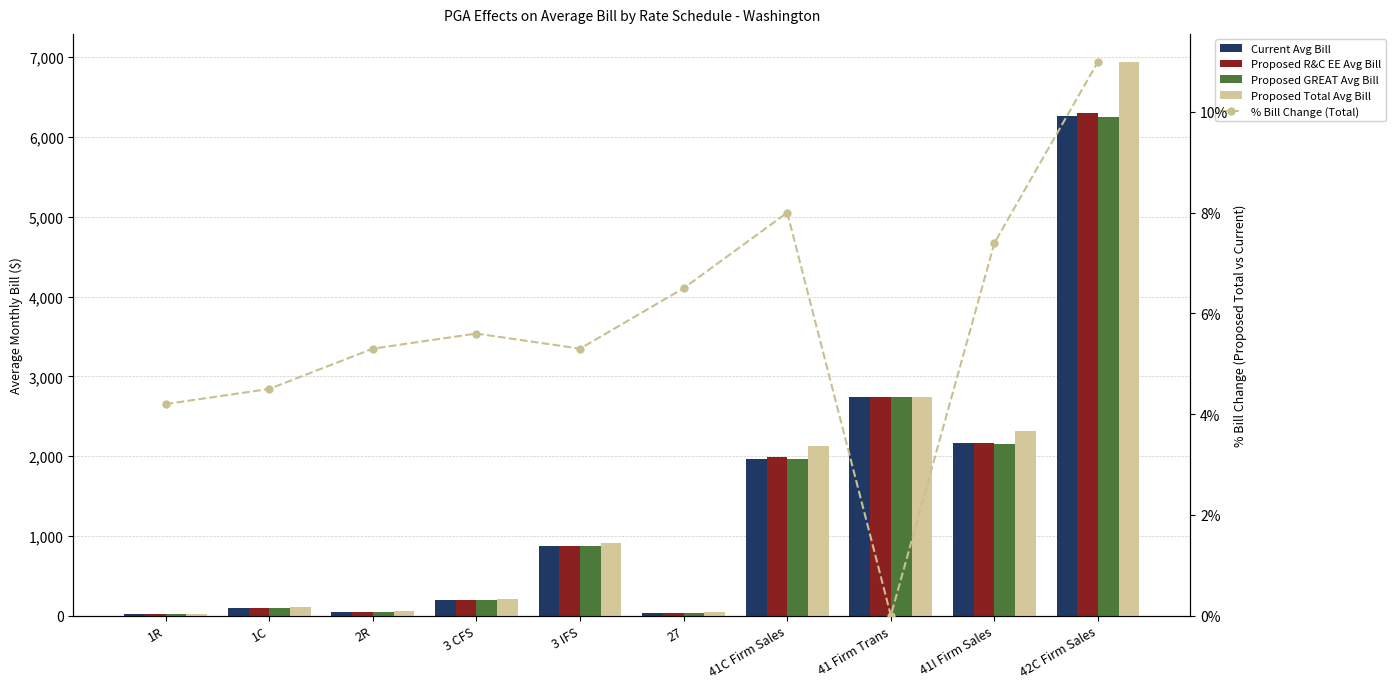

Reading left to right, transcribe all the data shown in this chart.

Current Avg Bill: 1R=23.0	1C=100.2	2R=48.9	3 CFS=197.4	3 IFS=869.7	27=36.4	41C Firm Sales=1963.6	41 Firm Trans=2742.9	41I Firm Sales=2158.8	42C Firm Sales=6260.2
Proposed R&C EE Avg Bill: 1R=23.3	1C=101.3	2R=49.4	3 CFS=199.2	3 IFS=869.7	27=36.7	41C Firm Sales=1984.1	41 Firm Trans=2742.9	41I Firm Sales=2158.8	42C Firm Sales=6307.2
Proposed GREAT Avg Bill: 1R=23.0	1C=100.1	2R=48.9	3 CFS=197.1	3 IFS=868.7	27=36.3	41C Firm Sales=1961.4	41 Firm Trans=2742.9	41I Firm Sales=2155.9	42C Firm Sales=6253.5
Proposed Total Avg Bill: 1R=24.0	1C=104.8	2R=51.5	3 CFS=208.5	3 IFS=915.4	27=38.7	41C Firm Sales=2120.0	41 Firm Trans=2743.5	41I Firm Sales=2318.3	42C Firm Sales=6945.8
% Bill Change (Total): 1R=4.2	1C=4.5	2R=5.3	3 CFS=5.6	3 IFS=5.3	27=6.5	41C Firm Sales=8.0	41 Firm Trans=0.0	41I Firm Sales=7.4	42C Firm Sales=11.0